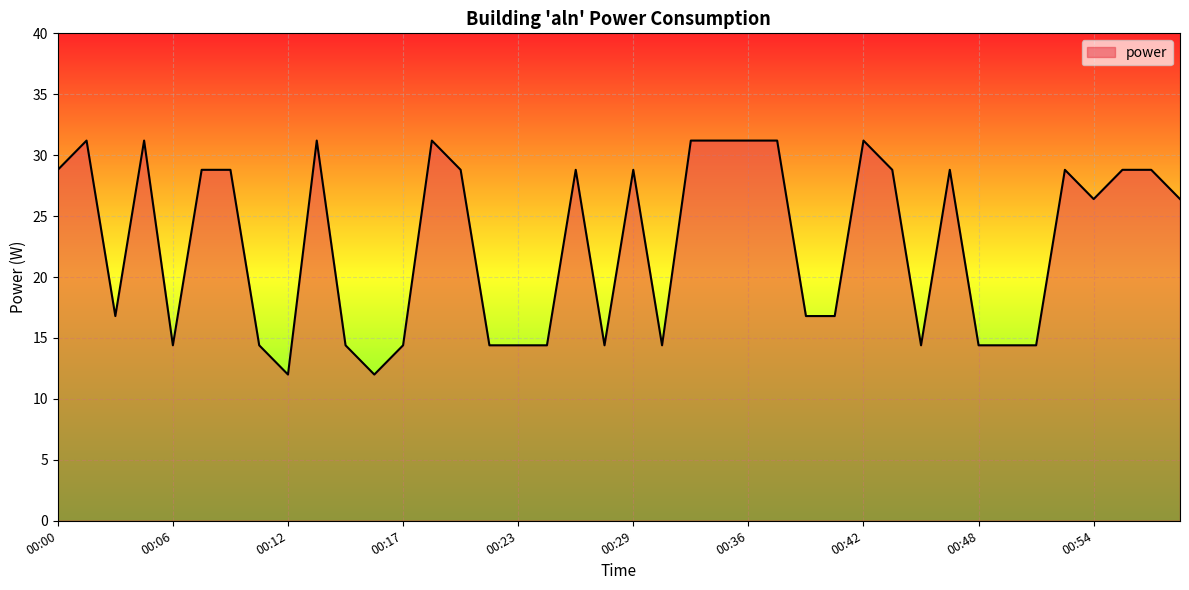

True or false: the data has more than 2 interior local peaks.

True